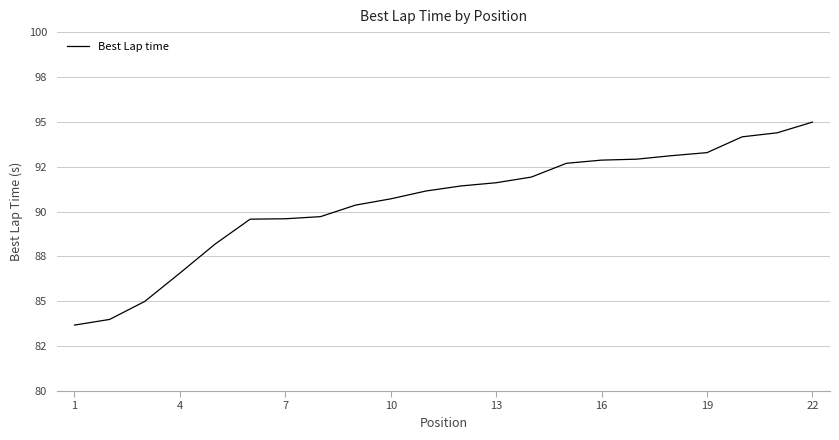

Does the chart have visible grid lines?

Yes